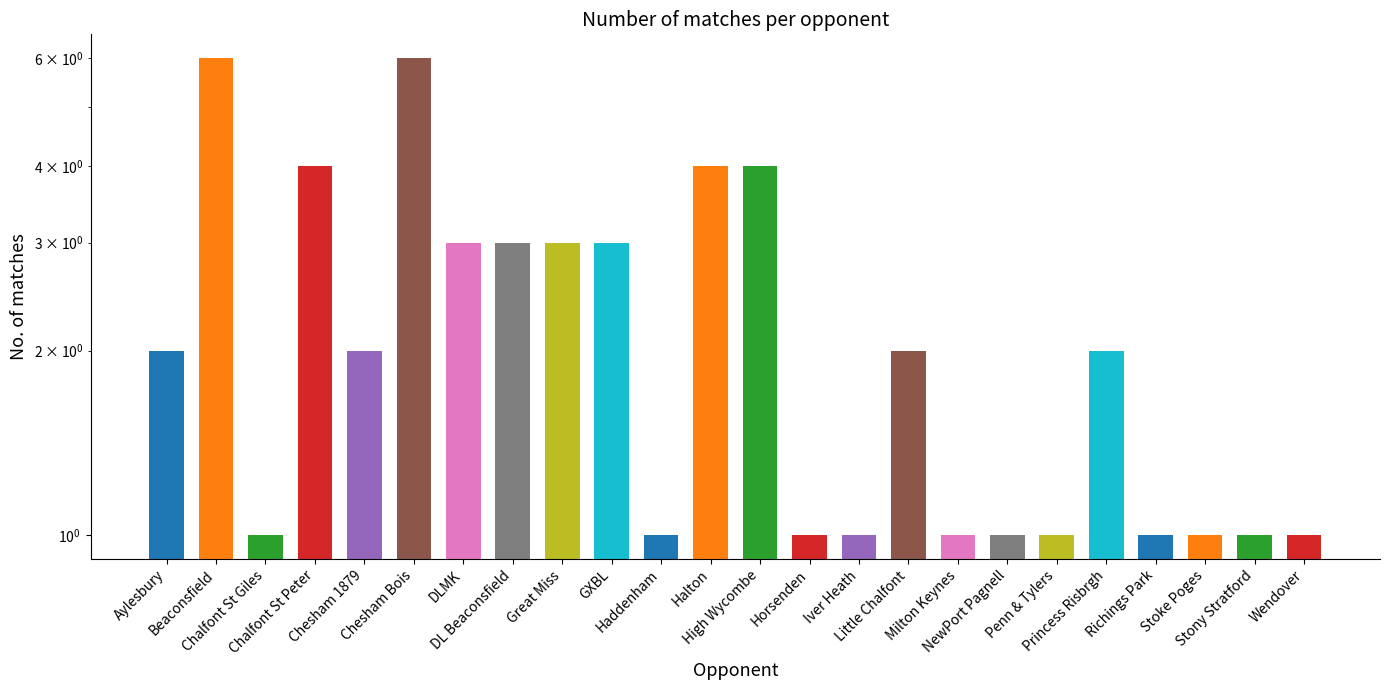

What position from the right is Beaconsfield?

23